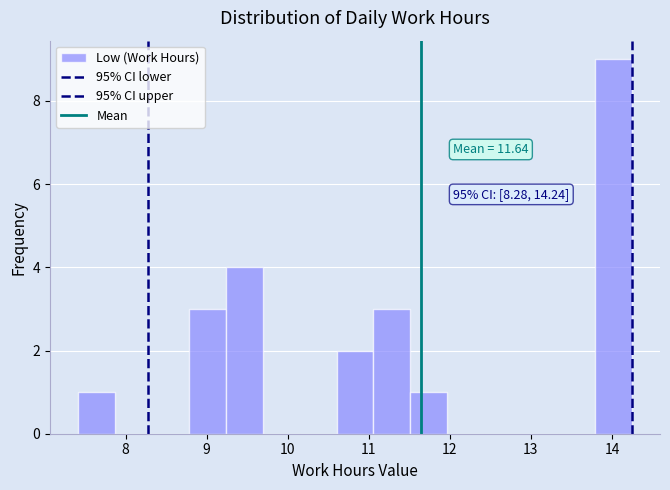

Over which range of the x-axis is the bar tallest?

13.8 to 14.3